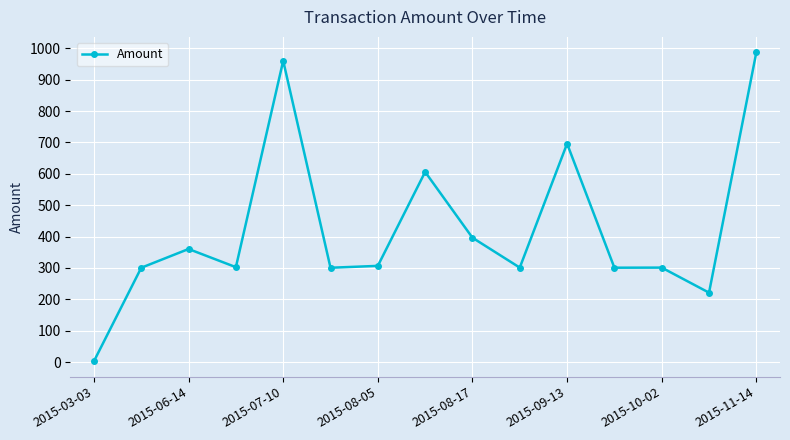

What is the average value?

422.9